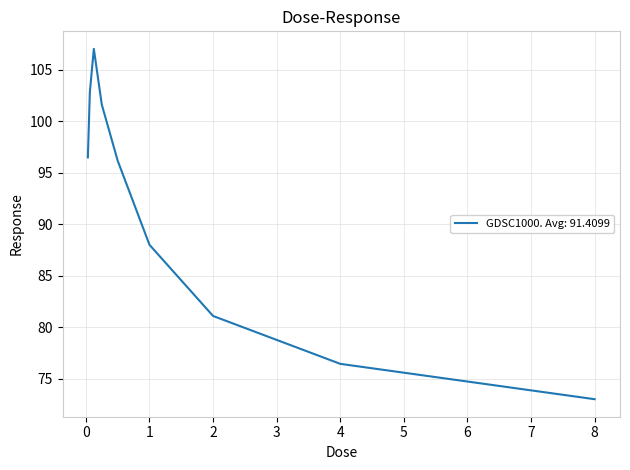

What is the smallest value displayed?

73.0